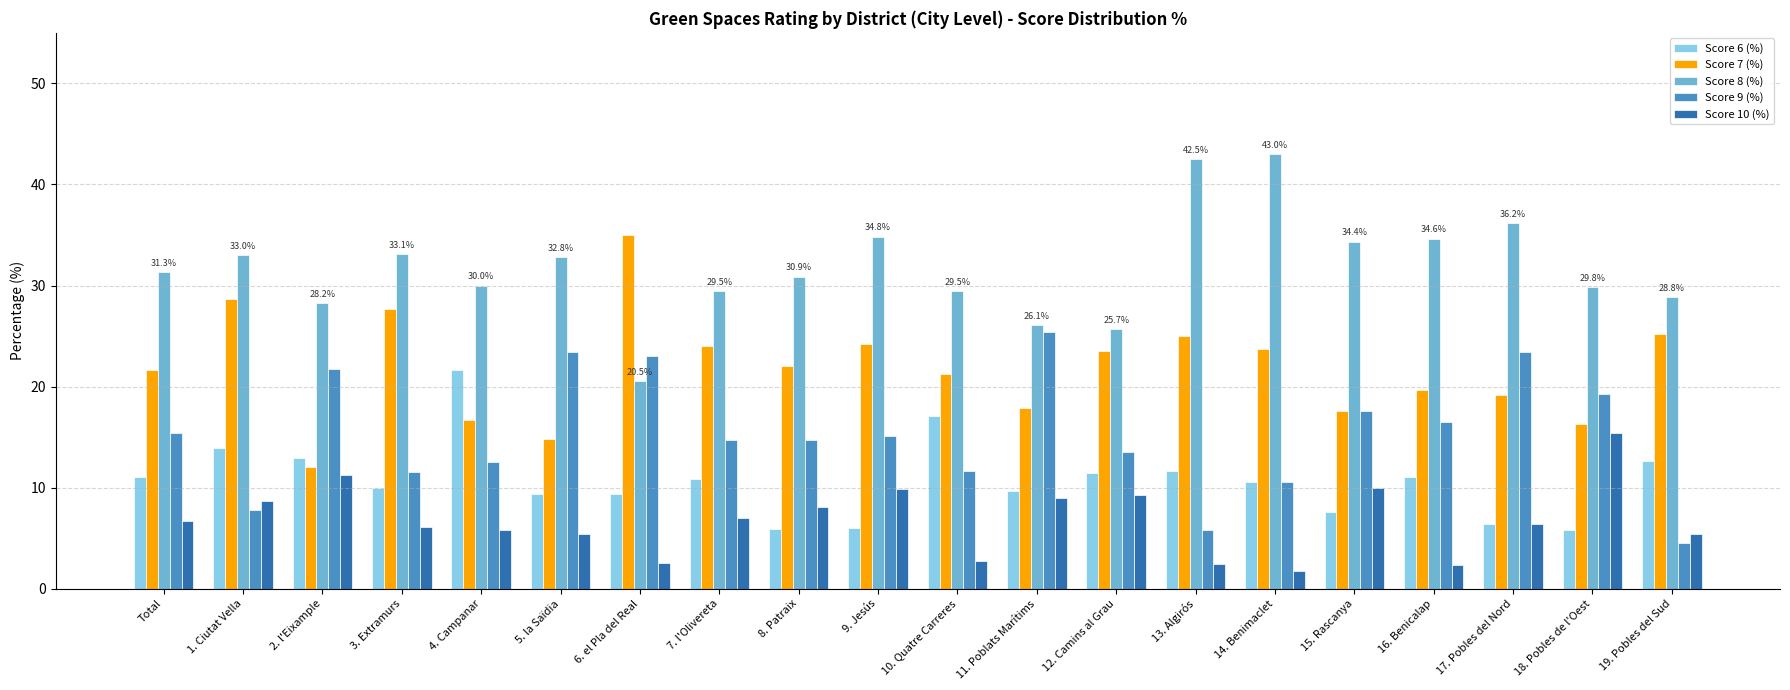

What are all the series names shown in the legend?

Score 6 (%), Score 7 (%), Score 8 (%), Score 9 (%), Score 10 (%)